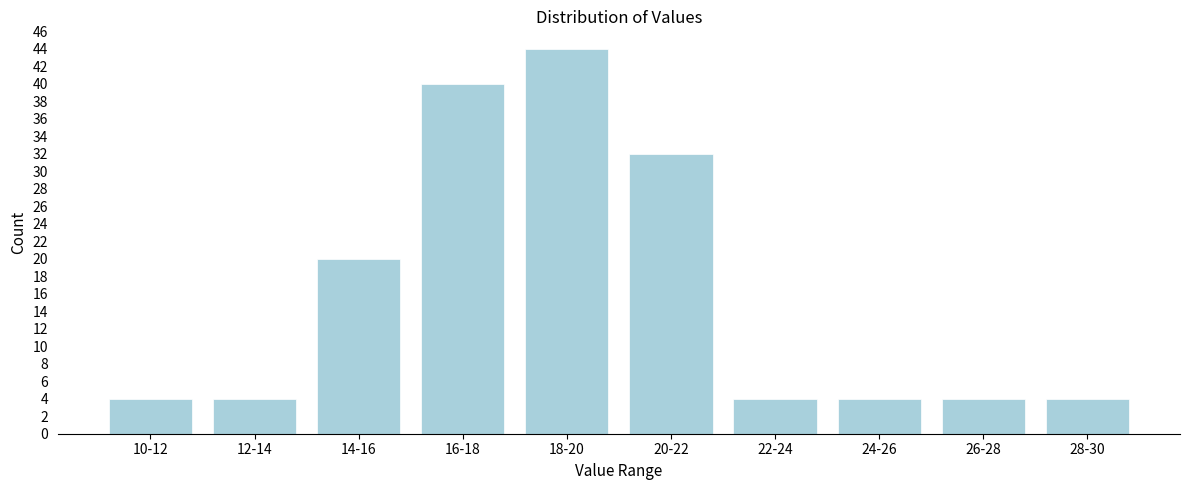

Reading right to left, extract all data points from this chart.

4	4	4	4	32	44	40	20	4	4